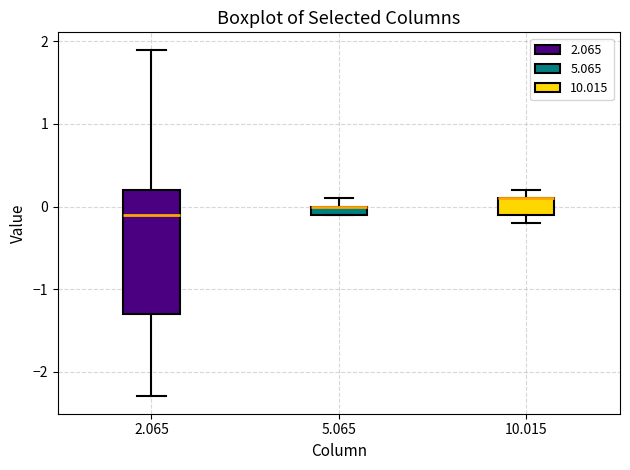

Where is the upper edge of the box at x = 5.065 on the y-axis? The values are not printed on the chart, so give them approximately, as read against the axis.

0.0